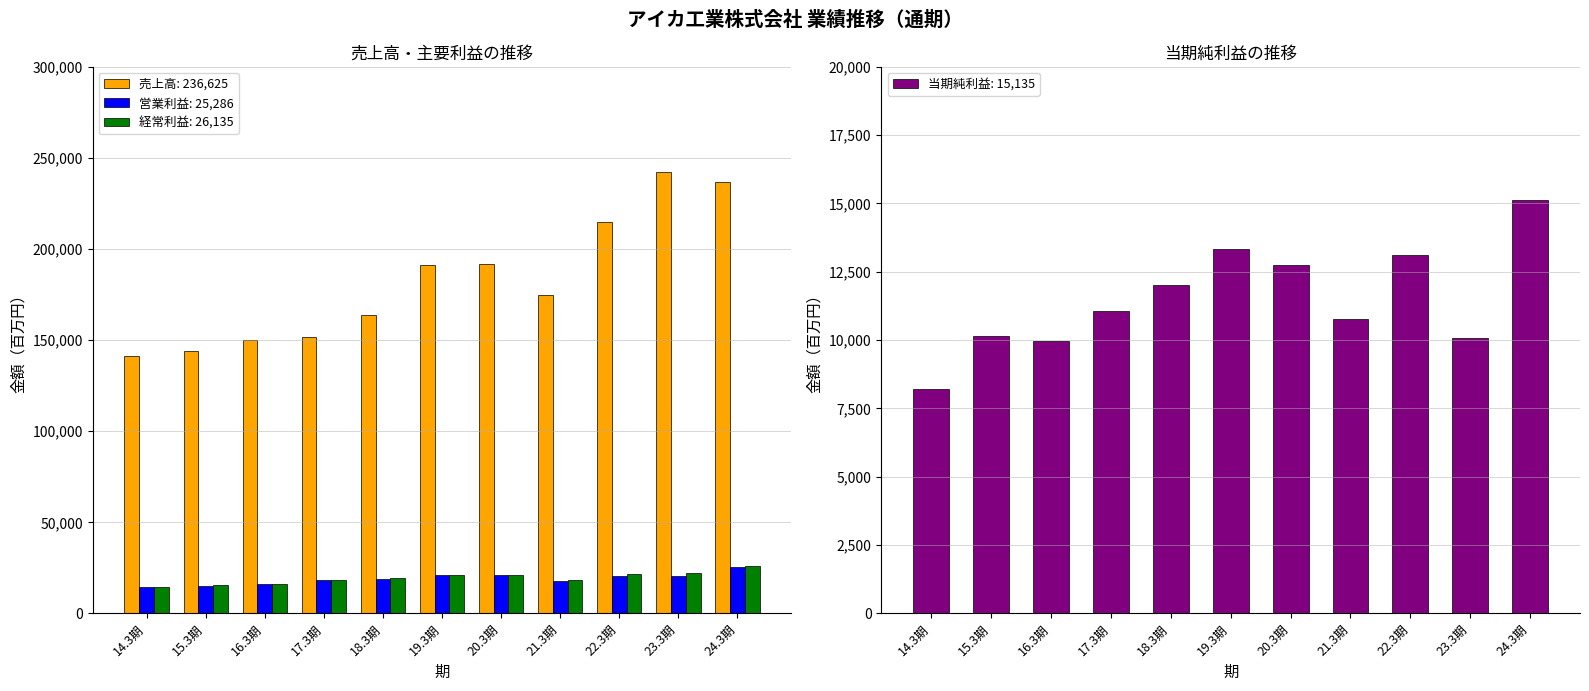

What are all the series names shown in the legend?

売上高, 営業利益, 経常利益, 当期純利益